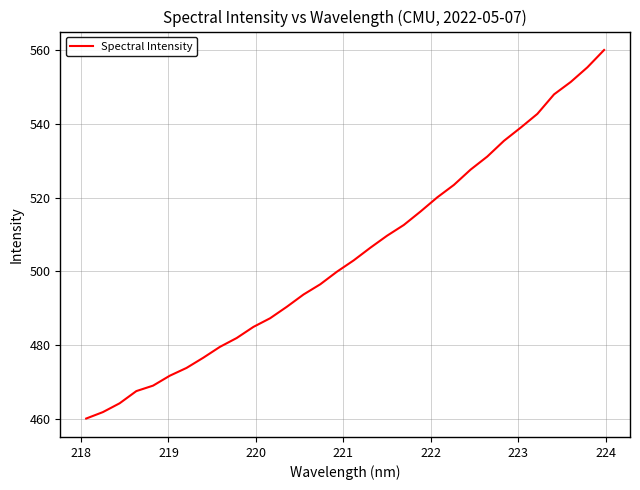

What is the smallest value displayed?

460.2